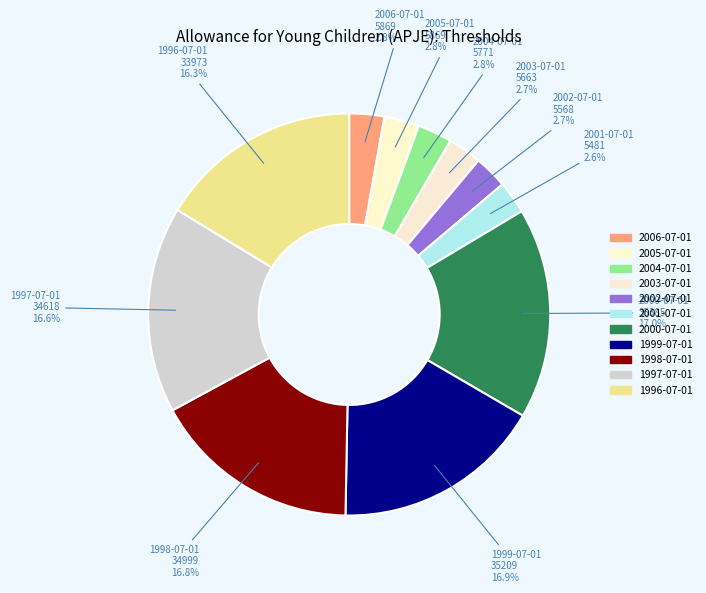

Rank the categories by value from lowest to highest.

2001-07-01, 2002-07-01, 2003-07-01, 2004-07-01, 2006-07-01, 2005-07-01, 1996-07-01, 1997-07-01, 1998-07-01, 1999-07-01, 2000-07-01